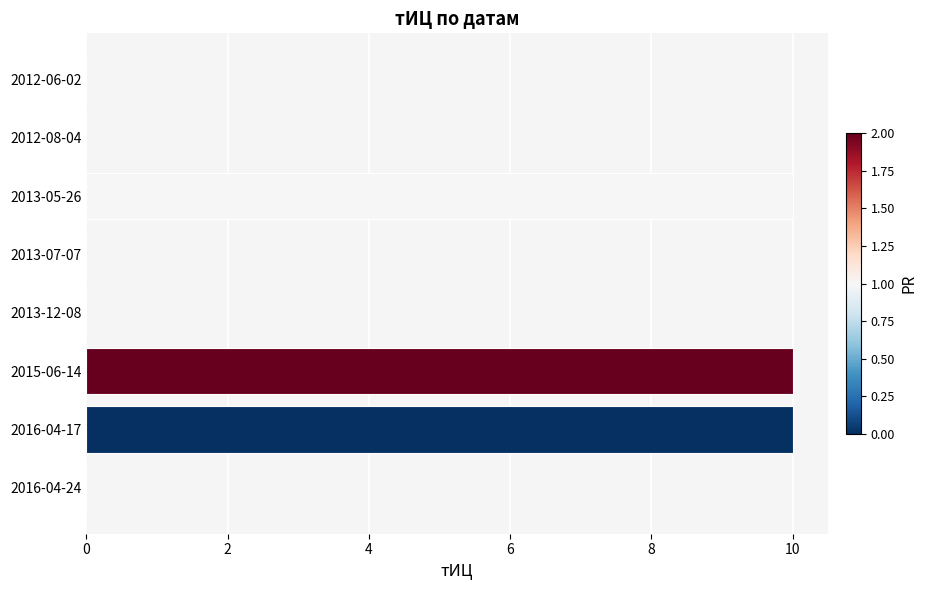

What is the sum of the values at 2013-05-26 and 2016-04-24?

10